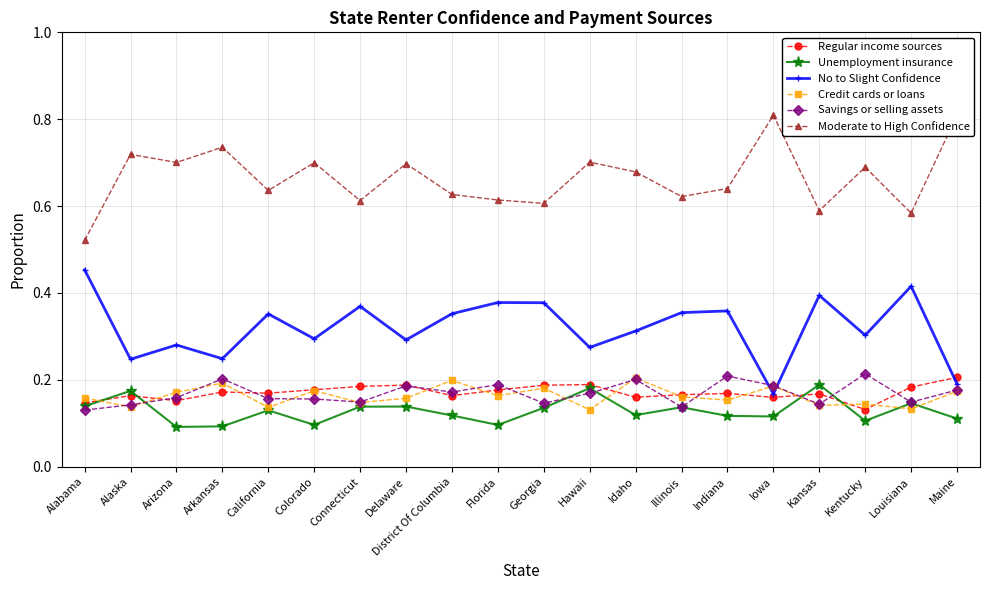

Which series changed the most between Hawaii and Kansas?

No to Slight Confidence